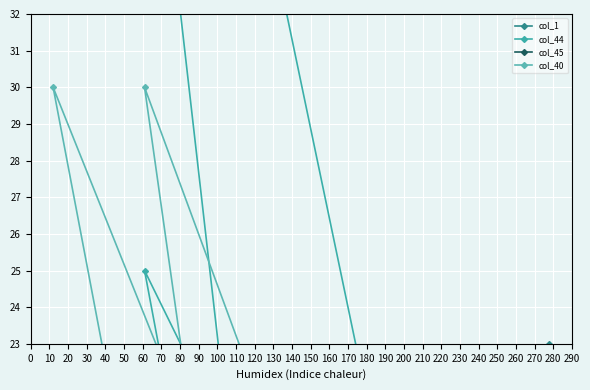

What is the value of the col_1 point at the 30th from the left?

7.8